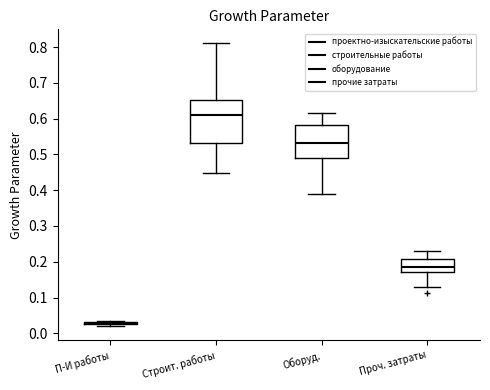

Reading left to right, read every box against the y-axis: the position of its median line, the range the box covers, and the ends of its whiskers. The values are not printed on the chart, so give them approximately, as read against the axis.

П-И работы: box collapsed to a line at 0.03, whiskers 0.02 to 0.04
Строит. работы: median 0.61, box 0.53 to 0.65, whiskers 0.45 to 0.81
Оборуд.: median 0.53, box 0.49 to 0.58, whiskers 0.39 to 0.61
Проч. затраты: median 0.19, box 0.17 to 0.21, whiskers 0.13 to 0.23